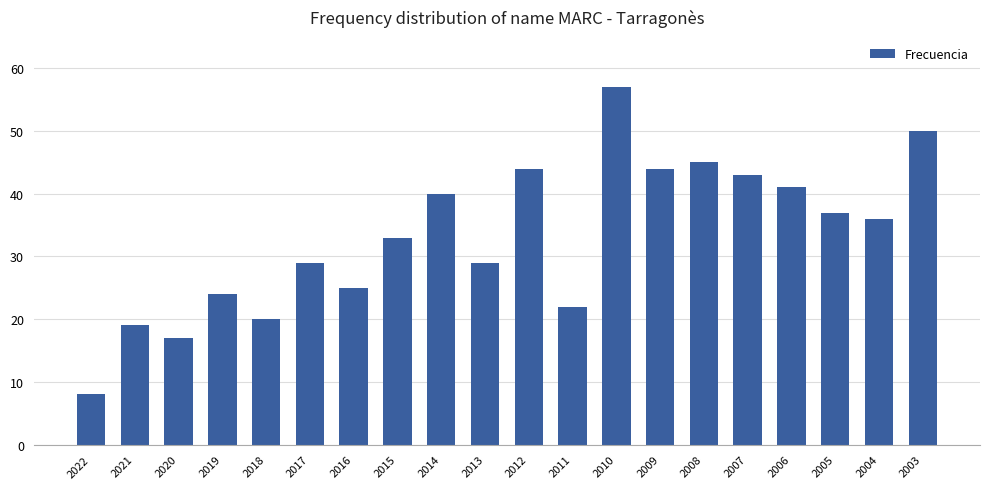

Where does the data first go above 36?

2014